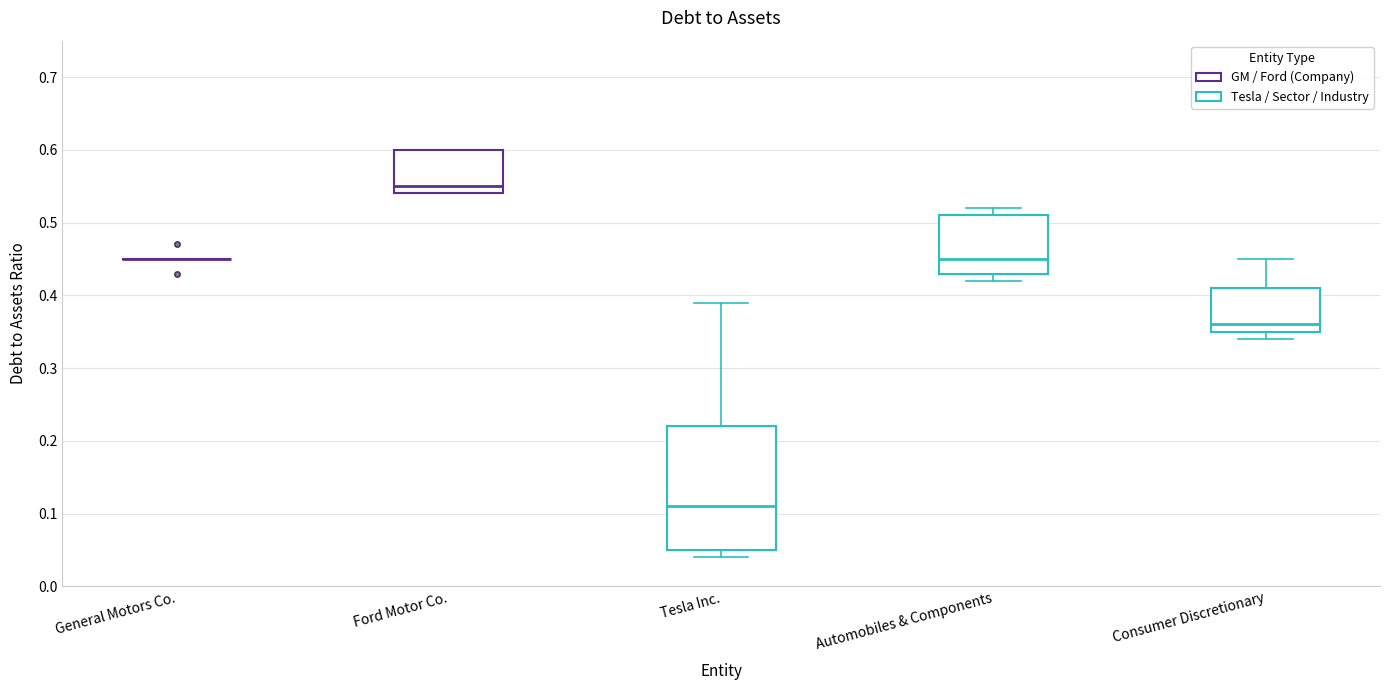

Where is the lower edge of the box for Tesla Inc. on the y-axis? The values are not printed on the chart, so give them approximately, as read against the axis.

0.05